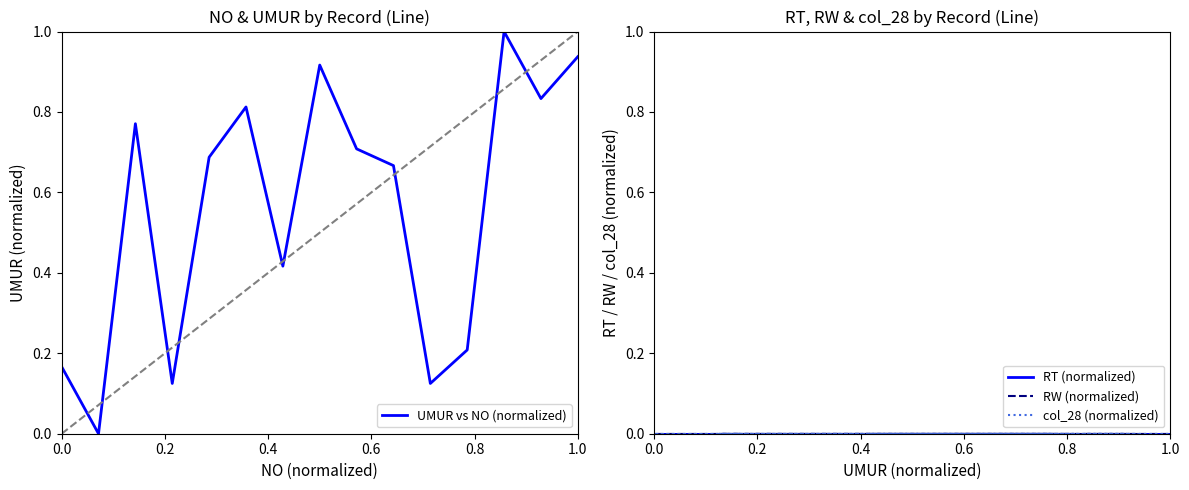

True or false: RW (normalized) and UMUR vs NO (normalized) cross at least once.

False